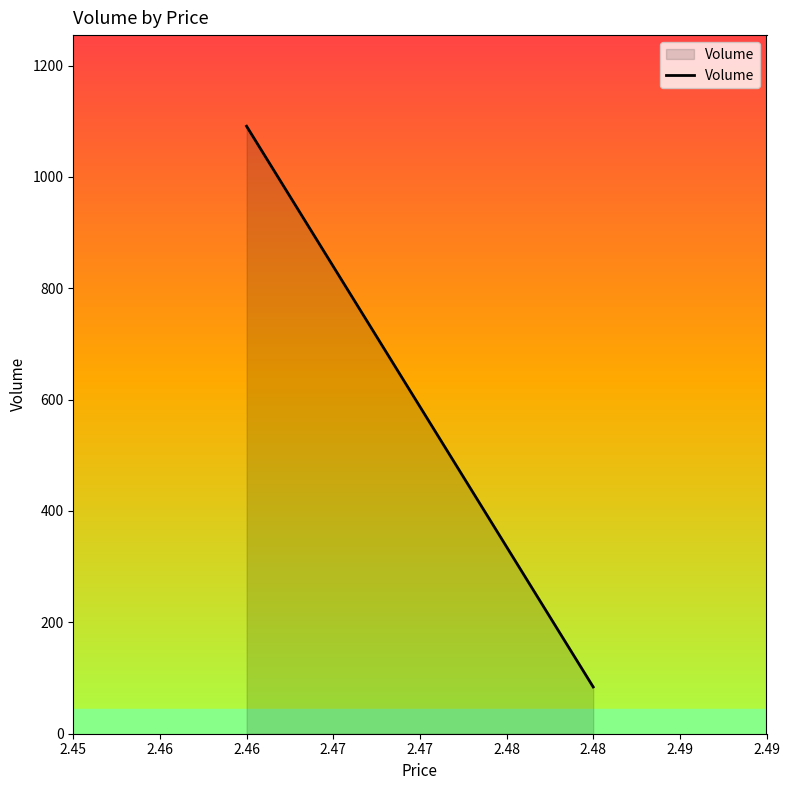

What is the average value?

588